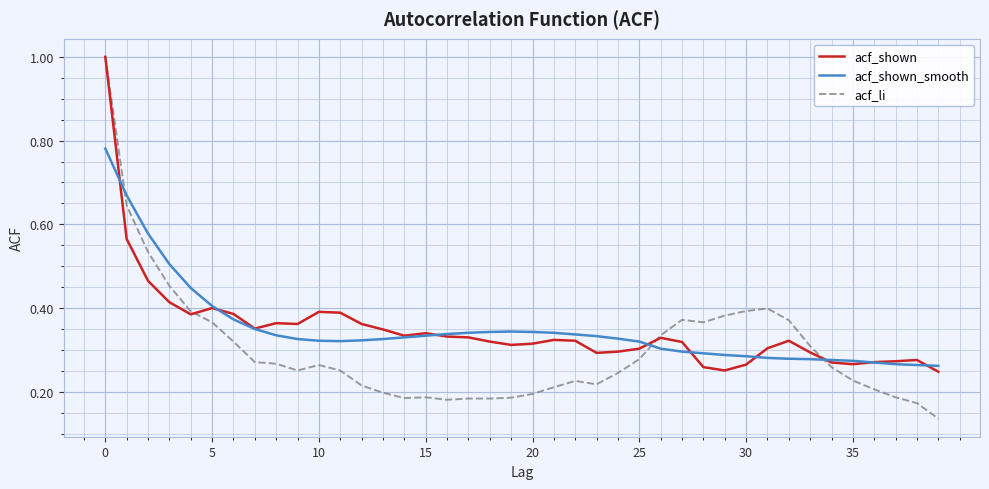

What is the highest value of the acf_li series?

1.0